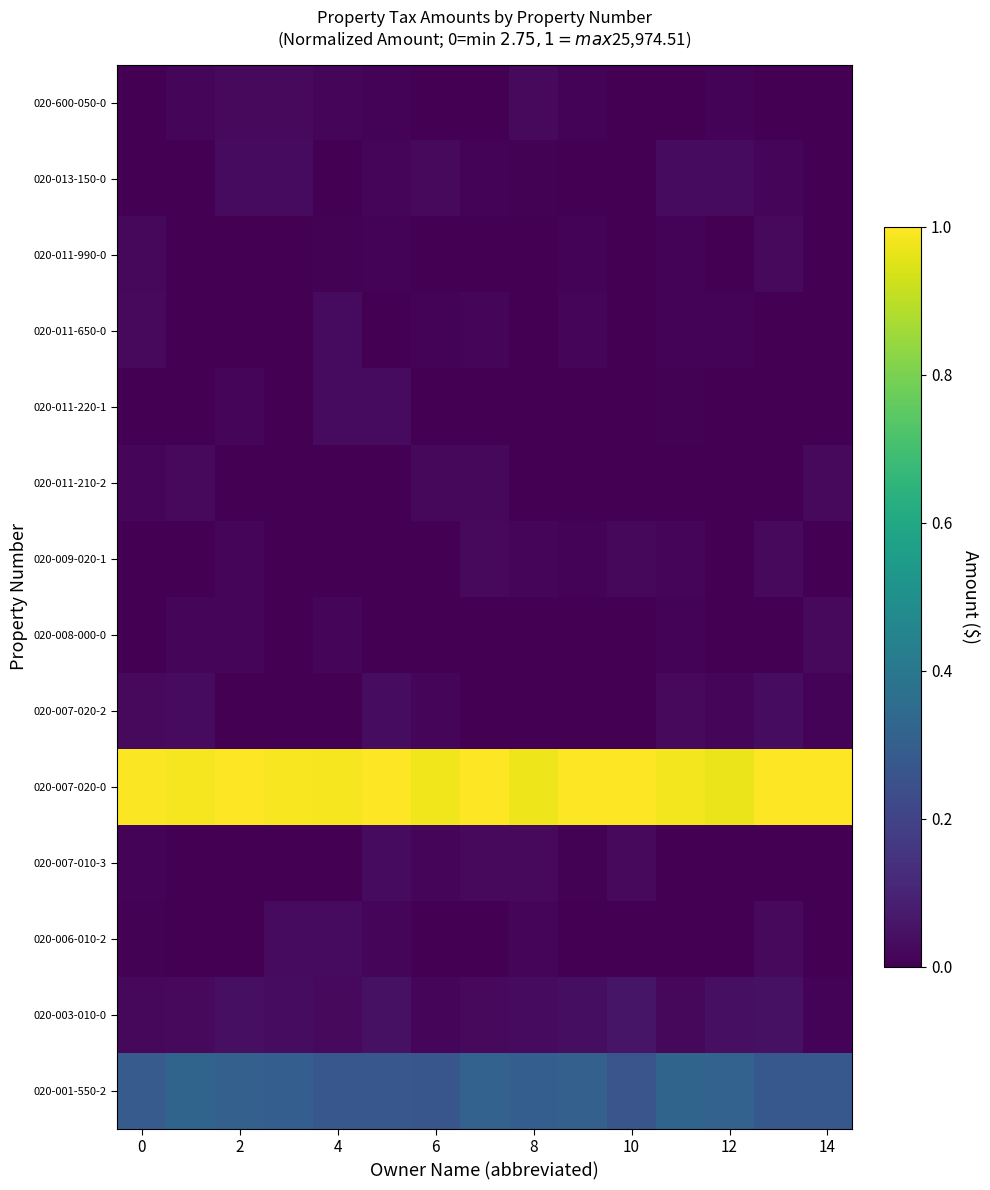

Reading left to right, list all the values displayed in this chart.

020-001-550-2: 0.3	0.3	0.3	0.3	0.3	0.3	0.3	0.3	0.3	0.3	0.3	0.3	0.3	0.3	0.3
020-003-010-0: 0.0	0.0	0.0	0.0	0.0	0.0	0.0	0.0	0.0	0.0	0.1	0.0	0.0	0.0	0.0
020-006-010-2: 0.0	0.0	0.0	0.0	0.0	0.0	0.0	0.0	0.0	0.0	0.0	0.0	0.0	0.0	0.0
020-007-010-3: 0.0	0.0	0.0	0.0	0.0	0.0	0.0	0.0	0.0	0.0	0.0	0.0	0.0	0.0	0.0
020-007-020-0: 1.0	1.0	1.0	1.0	1.0	1.0	1.0	1.0	1.0	1.0	1.0	1.0	1.0	1.0	1.0
020-007-020-2: 0.0	0.0	0.0	0.0	0.0	0.0	0.0	0.0	0.0	0.0	0.0	0.0	0.0	0.0	0.0
020-008-000-0: 0.0	0.0	0.0	0.0	0.0	0.0	0.0	0.0	0.0	0.0	0.0	0.0	0.0	0.0	0.0
020-009-020-1: 0.0	0.0	0.0	0.0	0.0	0.0	0.0	0.0	0.0	0.0	0.0	0.0	0.0	0.0	0.0
020-011-210-2: 0.0	0.0	0.0	0.0	0.0	0.0	0.0	0.0	0.0	0.0	0.0	0.0	0.0	0.0	0.0
020-011-220-1: 0.0	0.0	0.0	0.0	0.0	0.0	0.0	0.0	0.0	0.0	0.0	0.0	0.0	0.0	0.0
020-011-650-0: 0.0	0.0	0.0	0.0	0.0	0.0	0.0	0.0	0.0	0.0	0.0	0.0	0.0	0.0	0.0
020-011-990-0: 0.0	0.0	0.0	0.0	0.0	0.0	0.0	0.0	0.0	0.0	0.0	0.0	0.0	0.0	0.0
020-013-150-0: 0.0	0.0	0.0	0.0	0.0	0.0	0.0	0.0	0.0	0.0	0.0	0.0	0.0	0.0	0.0
020-600-050-0: 0.0	0.0	0.0	0.0	0.0	0.0	0.0	0.0	0.0	0.0	0.0	0.0	0.0	0.0	0.0